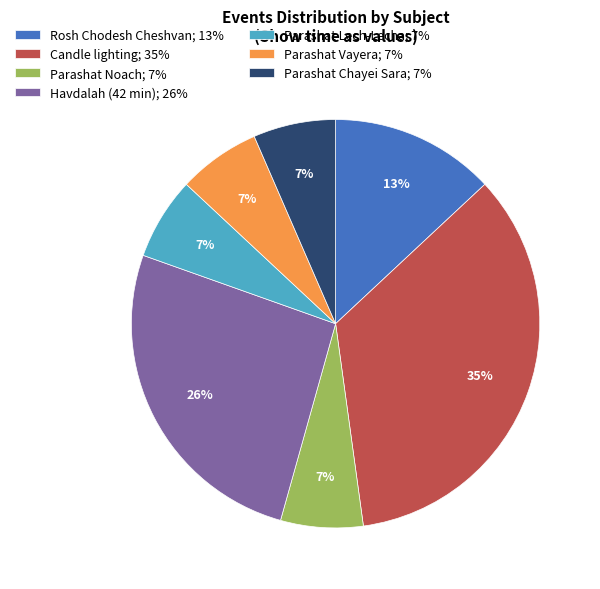

To the nearest percent, what is the average slice percentage?

14%